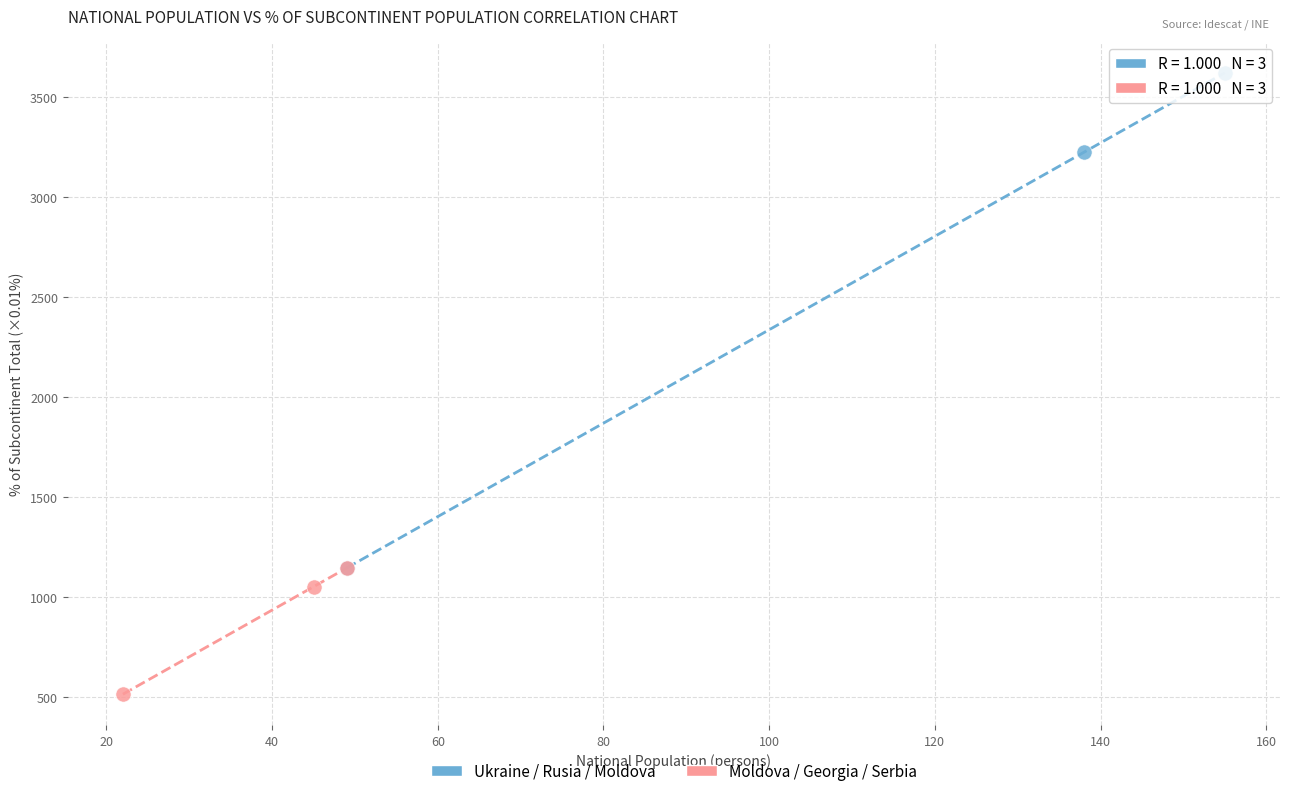

Which series contains the lowest Y value?

Moldova / Georgia / Serbia